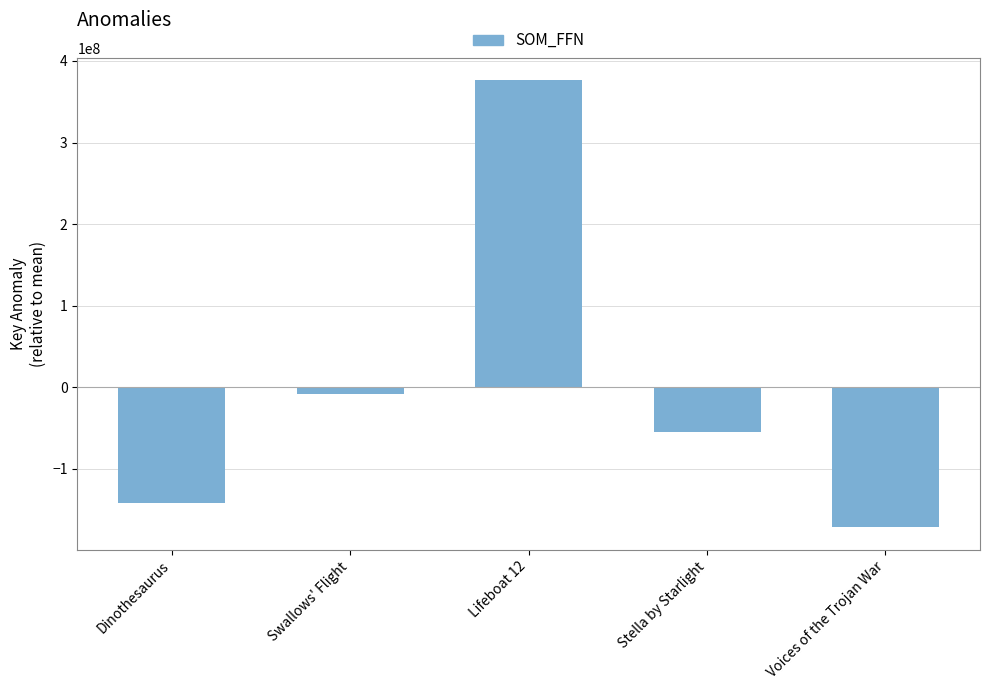

How many values are below -54635875?

3